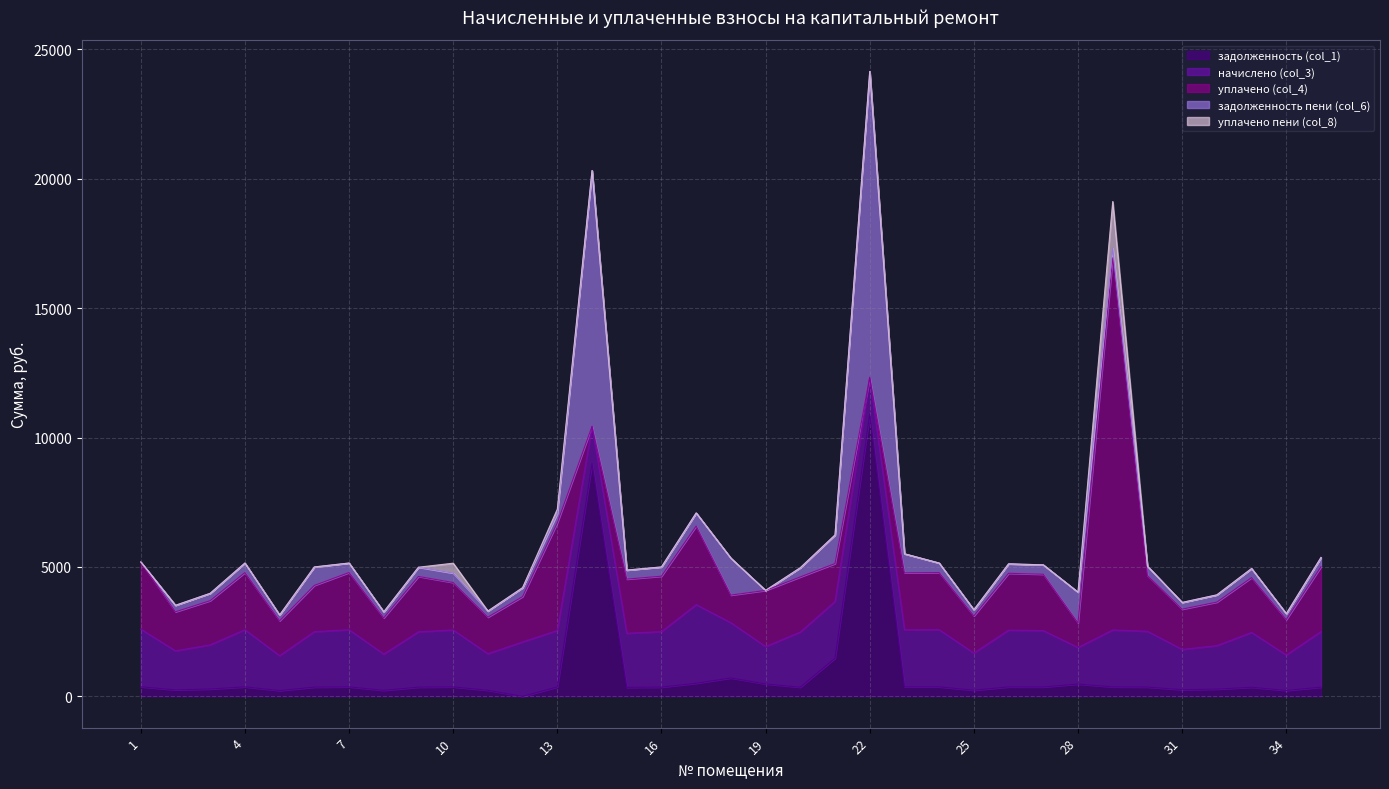

What is the value of the задолженность (col_1) point at the 15th from the left?

348.5